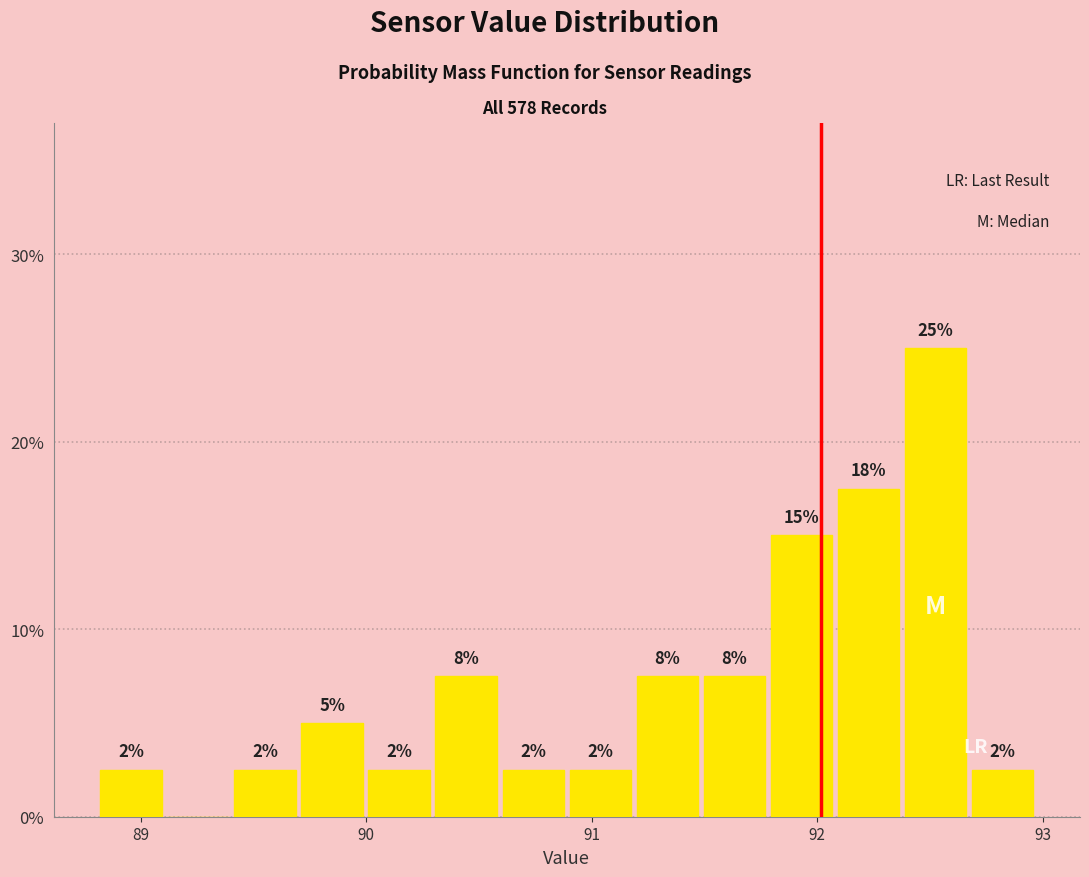

Read against the x-axis, roughly where is the centre of the tallest bar?

92.5